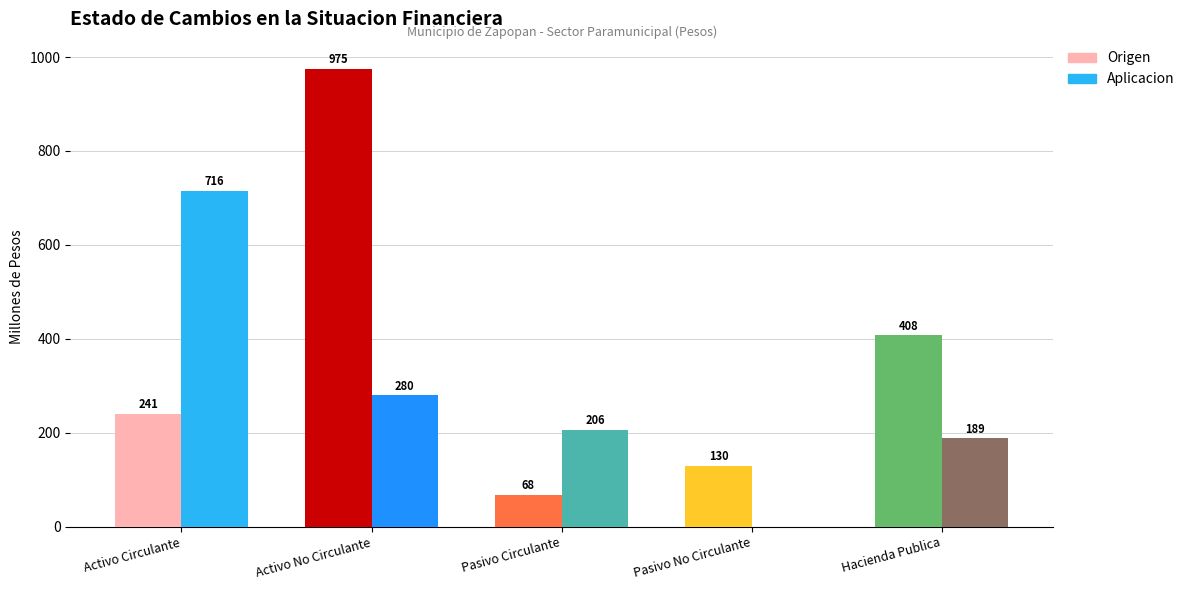

What is the approximate value of Aplicacion at Hacienda Publica?

188.8